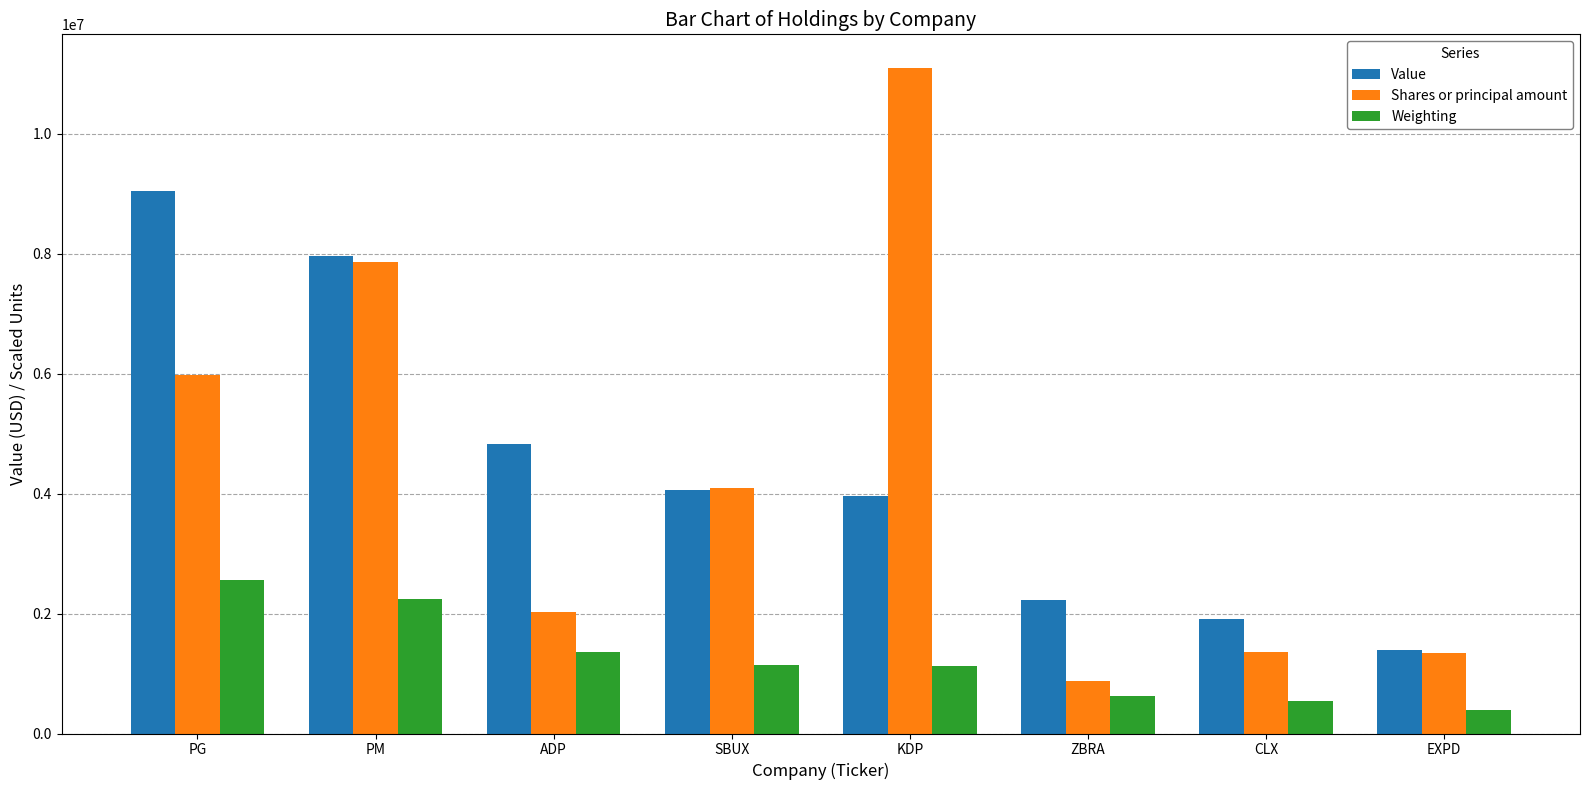

Which series has the widest spread of values?

Shares or principal amount